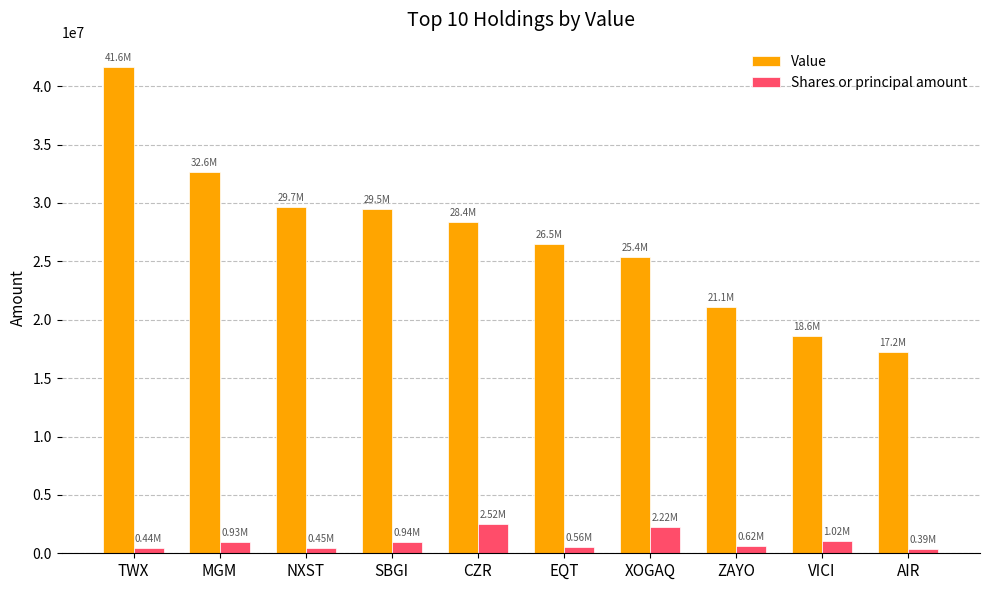

Rank the series at MGM from lowest to highest value.

Shares or principal amount, Value